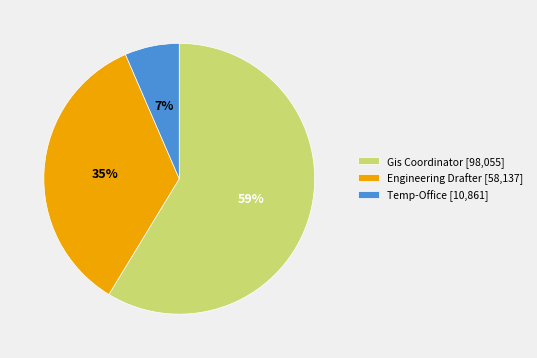

The Temp-Office slice represents 7% of the pie. True or false?

True